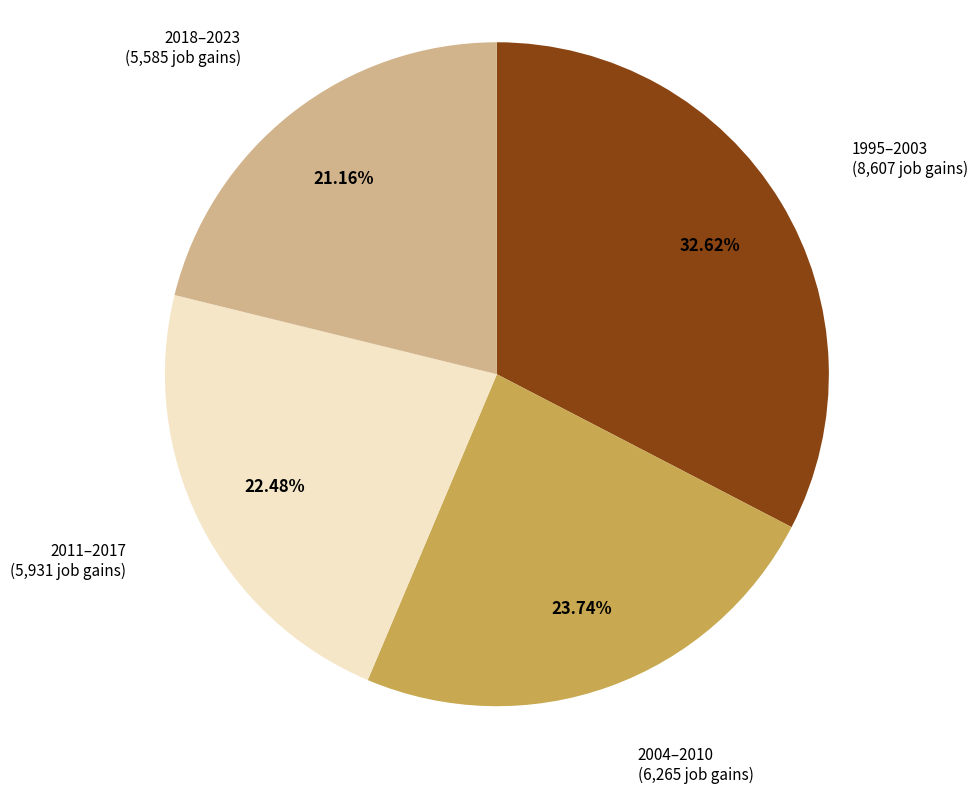

How many slices are in this pie chart?

4